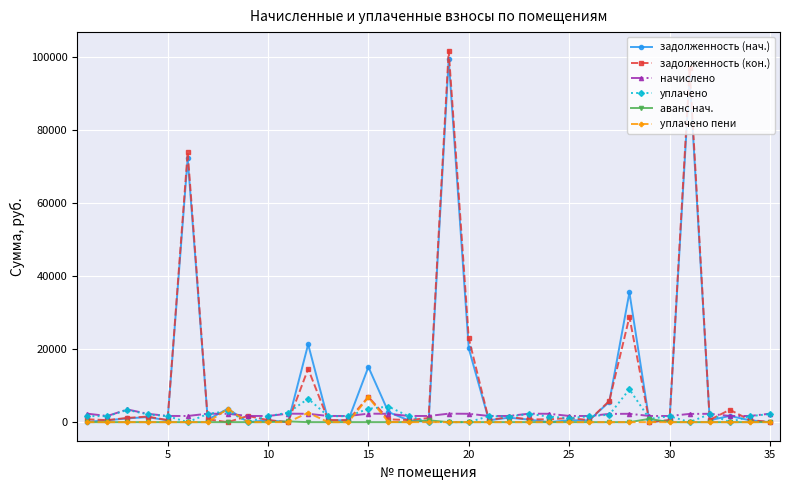

How many lines are shown in the chart?

6